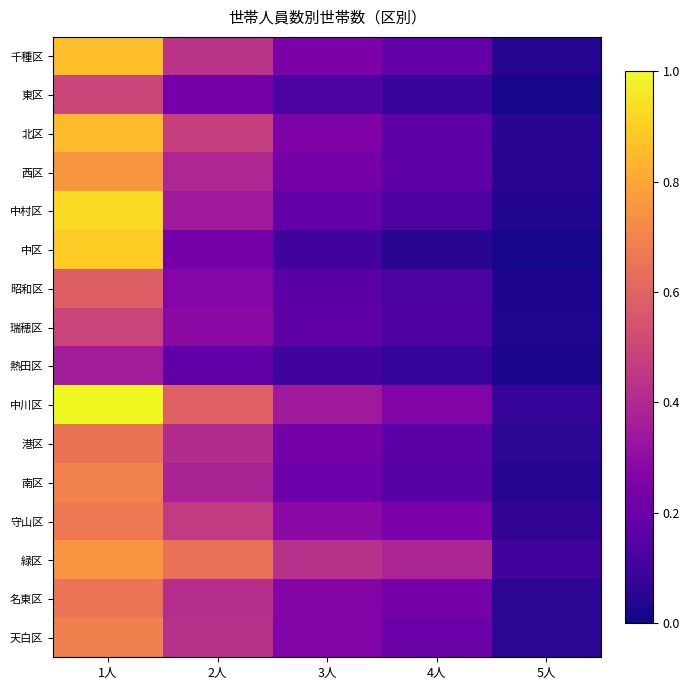

Count the number of data series in this chart.

16